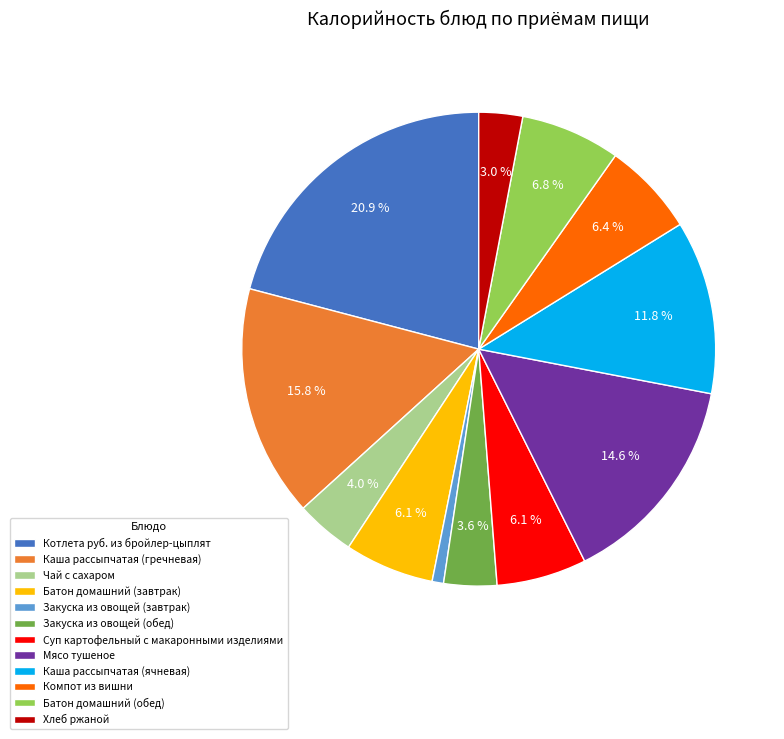

Is there any slice that represents more than half of the pie?

No